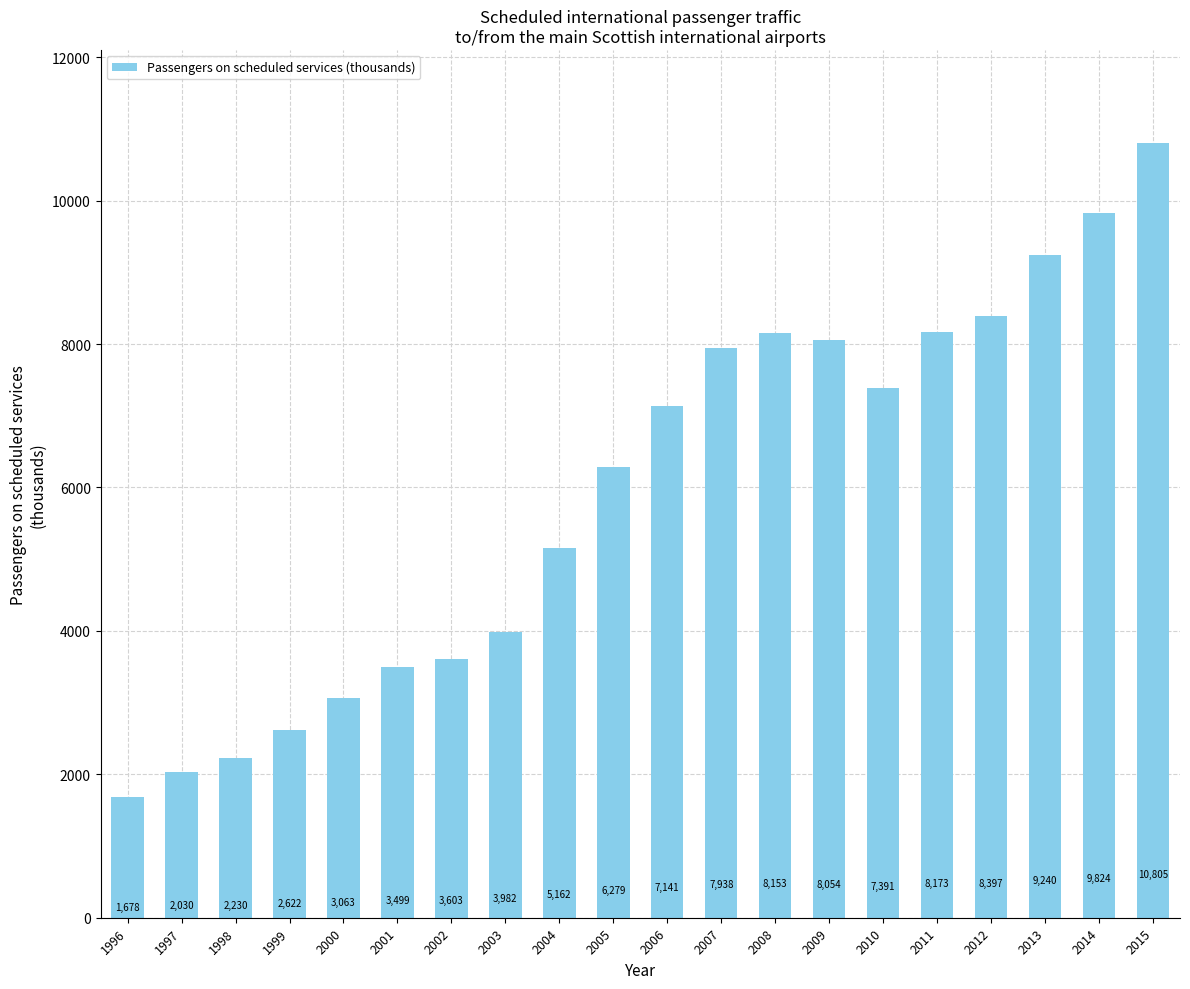

What value does the data have at 2014?

9824.0